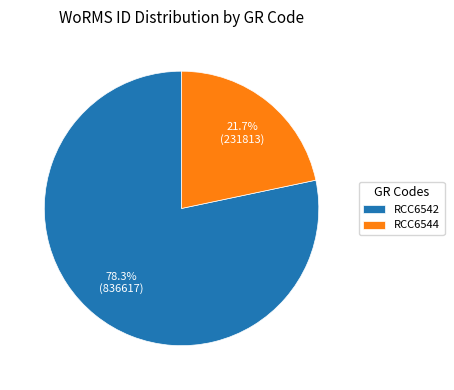

What percentage is the RCC6544 slice, to the nearest percent?

22%